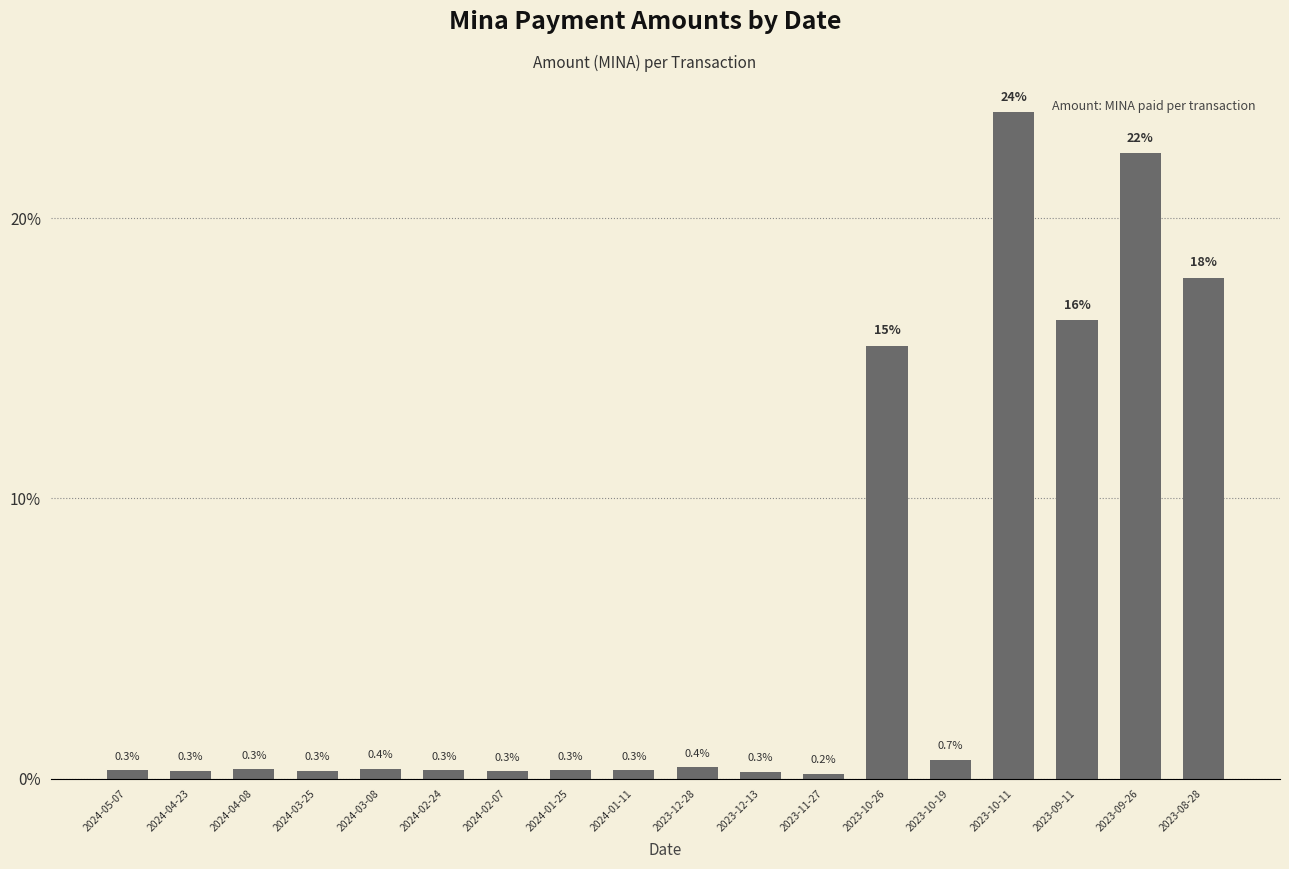

Is it true that the value at 2024-03-25 is 0.3?

True